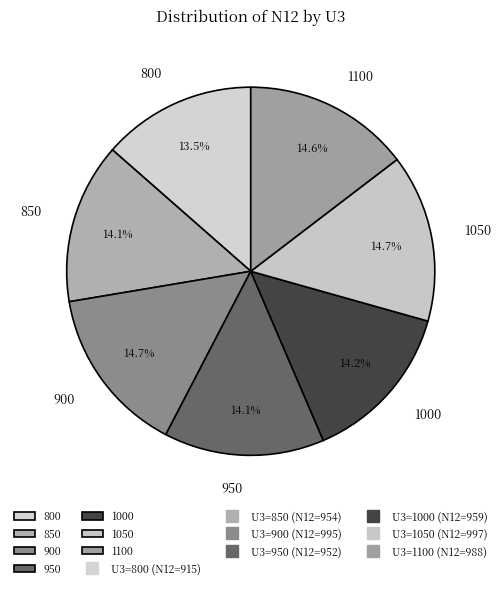

To the nearest percent, what percentage of the pie is 1100?

15%